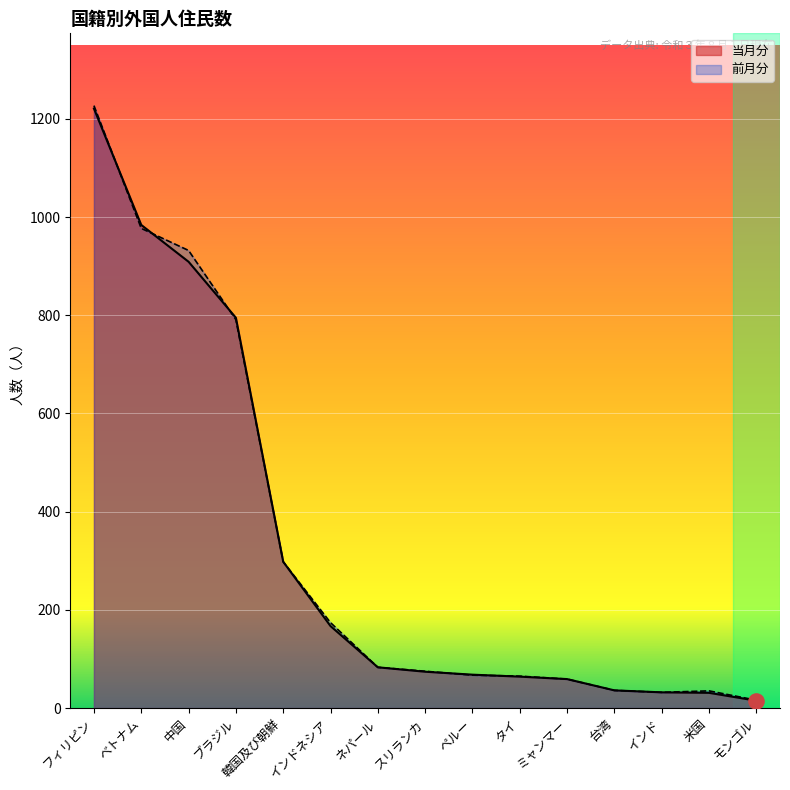

At which category is the sum across all series the highest?

フィリピン